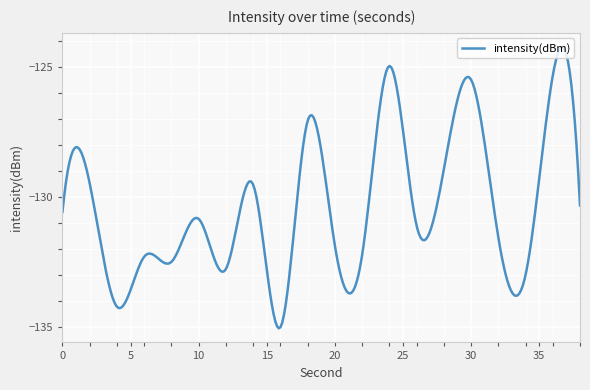

What is the difference between the maximum and minimum values?

10.8